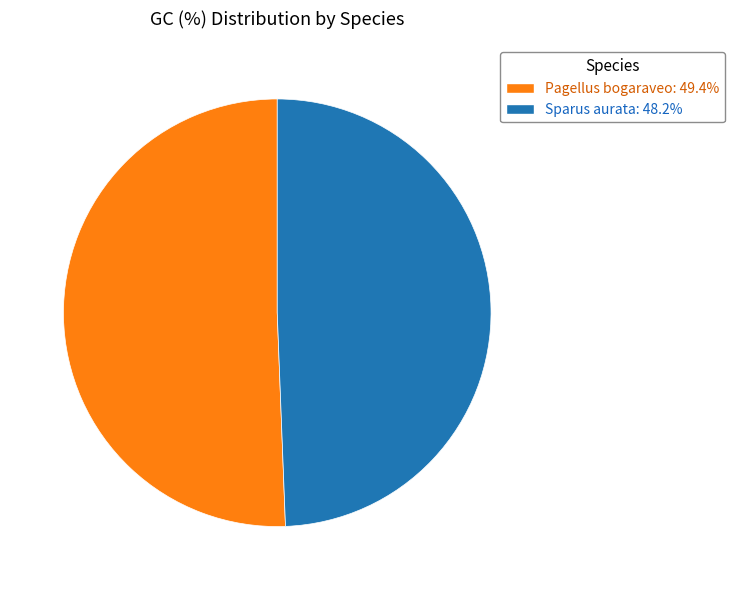

How many slices are in this pie chart?

2